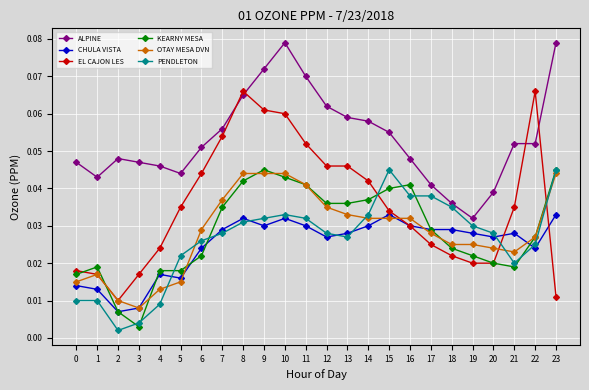

Where is the first local maximum for CHULA VISTA?

4